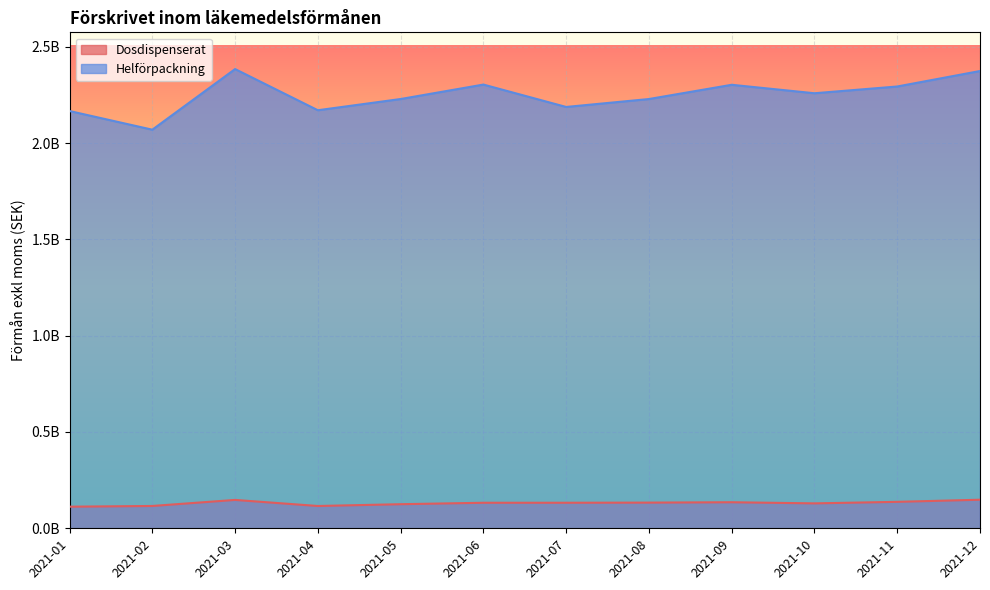

How many distinct data groups are displayed?

2